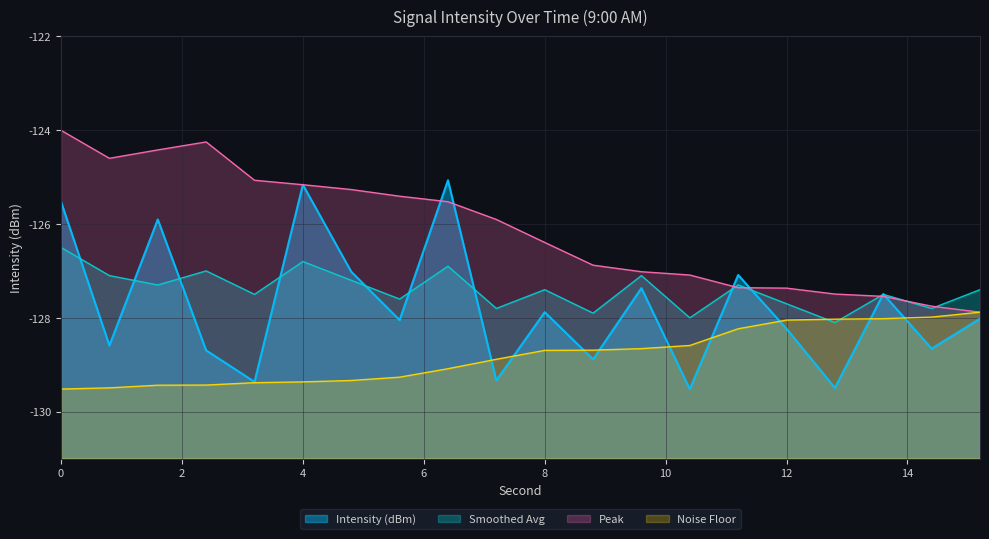

Which series has the largest total across all categories?

Peak